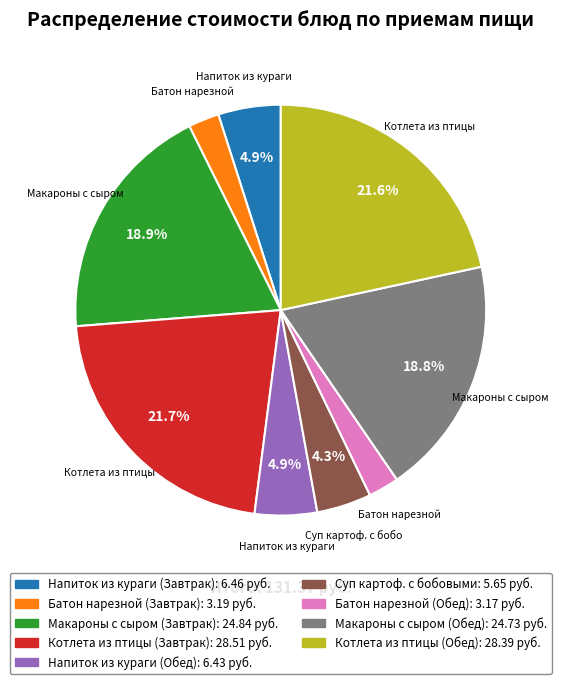

Do Напиток из кураги (Обед) and Батон нарезной (Завтрак) together represent more than half of the pie?

No